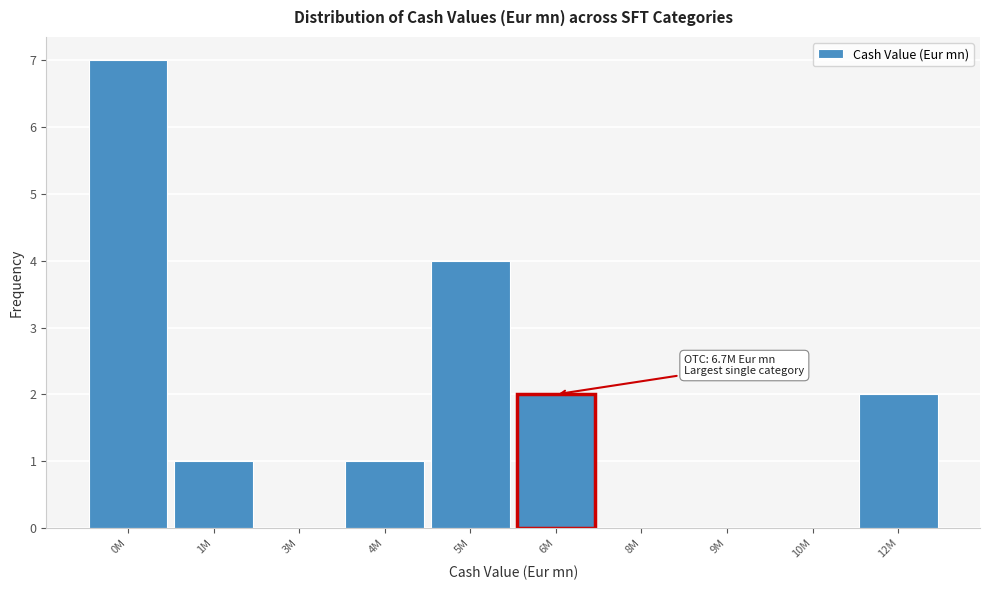

Reading left to right, list all the values displayed in this chart.

0M=7	1M=1	3M=0	4M=1	5M=4	6M=2	8M=0	9M=0	10M=0	12M=2